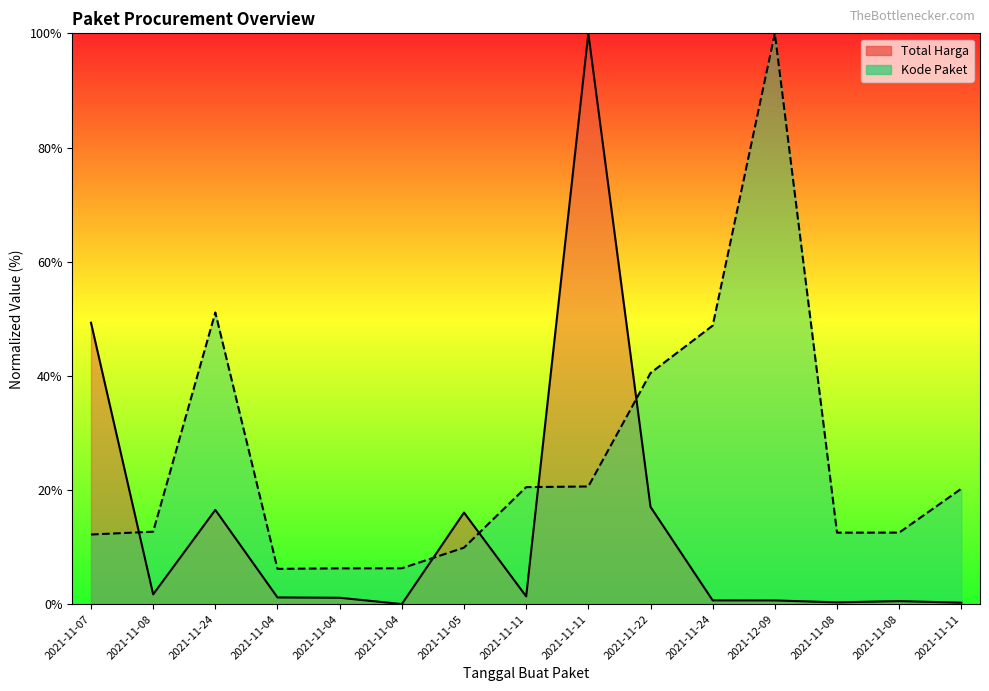

At which category does Kode Paket reach its first local peak?

2021-11-24